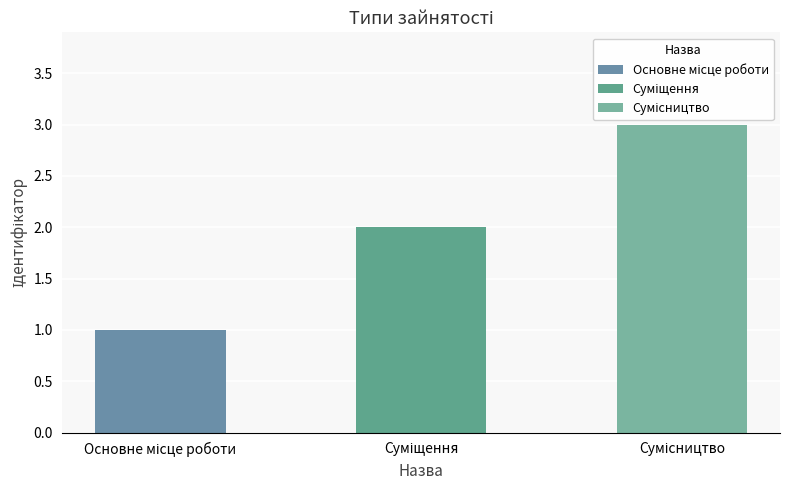

Does the chart contain stacked bars?

No